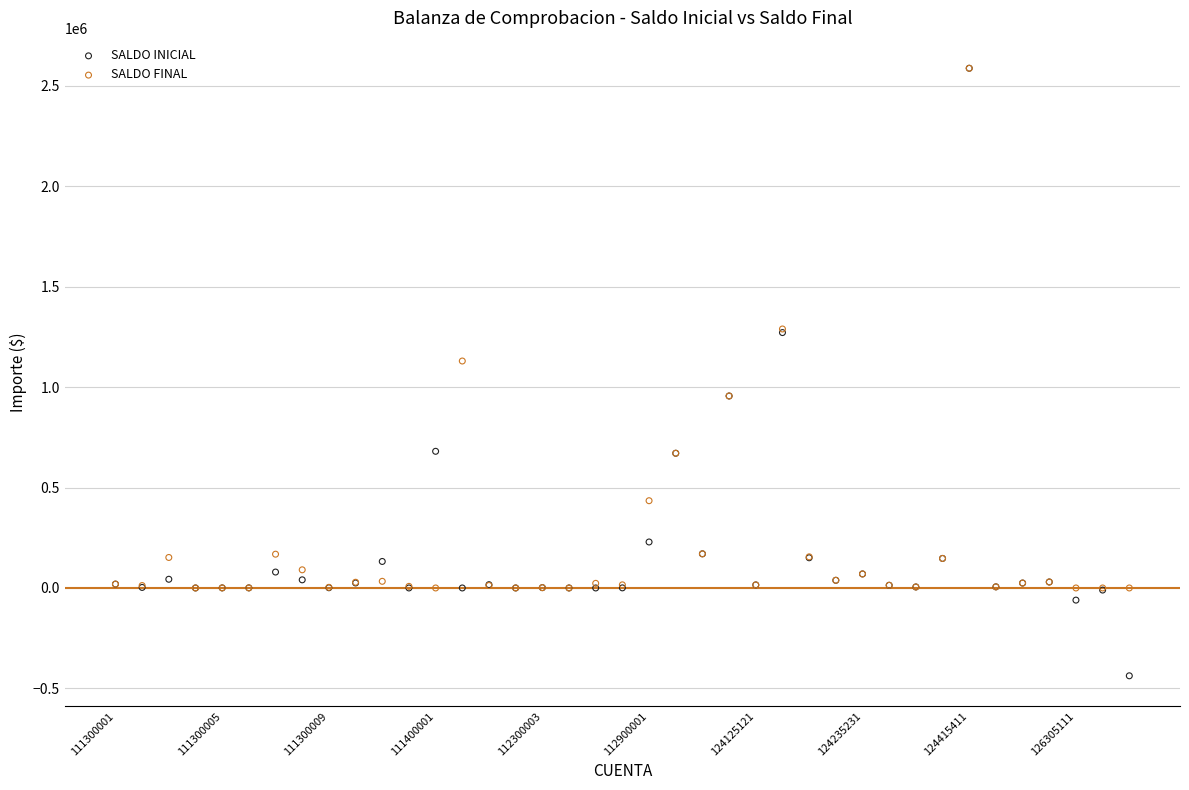

Across all series, what Y value is closest to 1075081?

1129978.8